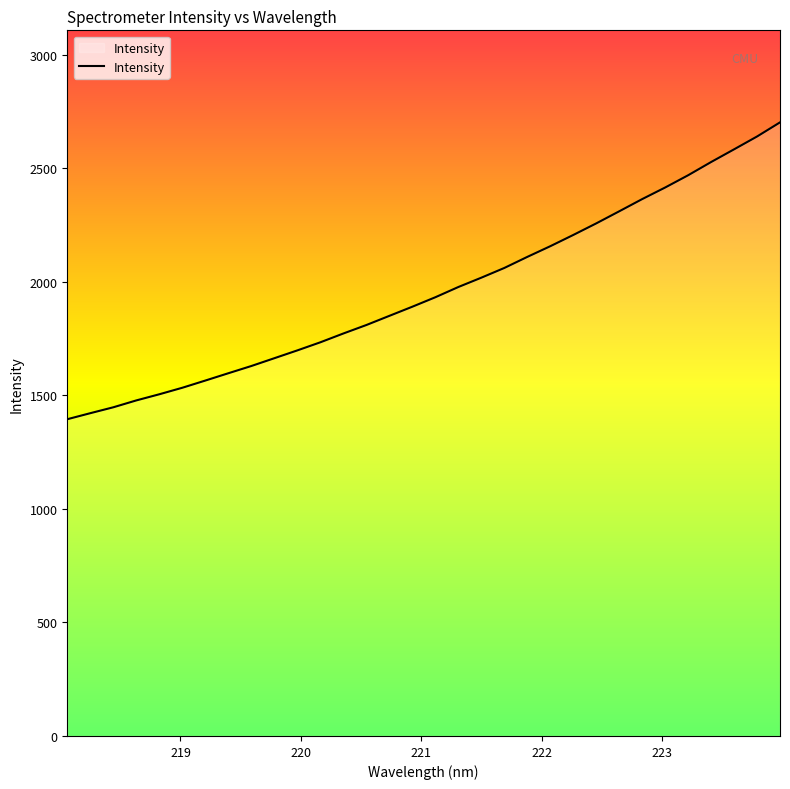

What is the average value?

1959.4